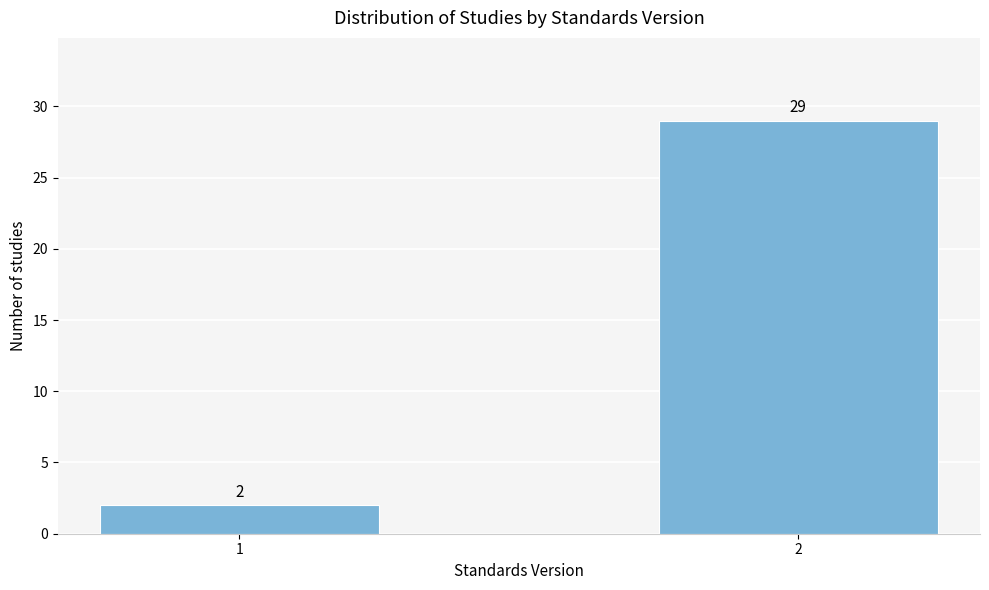

Reading left to right, transcribe all the data shown in this chart.

1=2	2=29